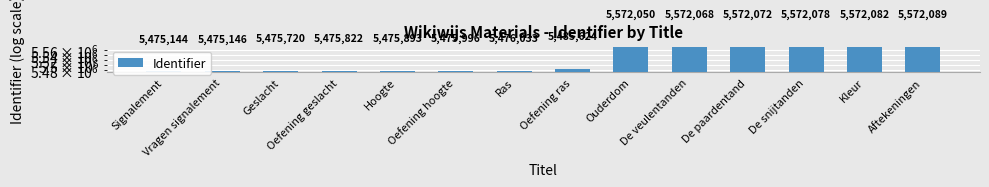

Read the value at Signalement, to the nearest 50.

5475150